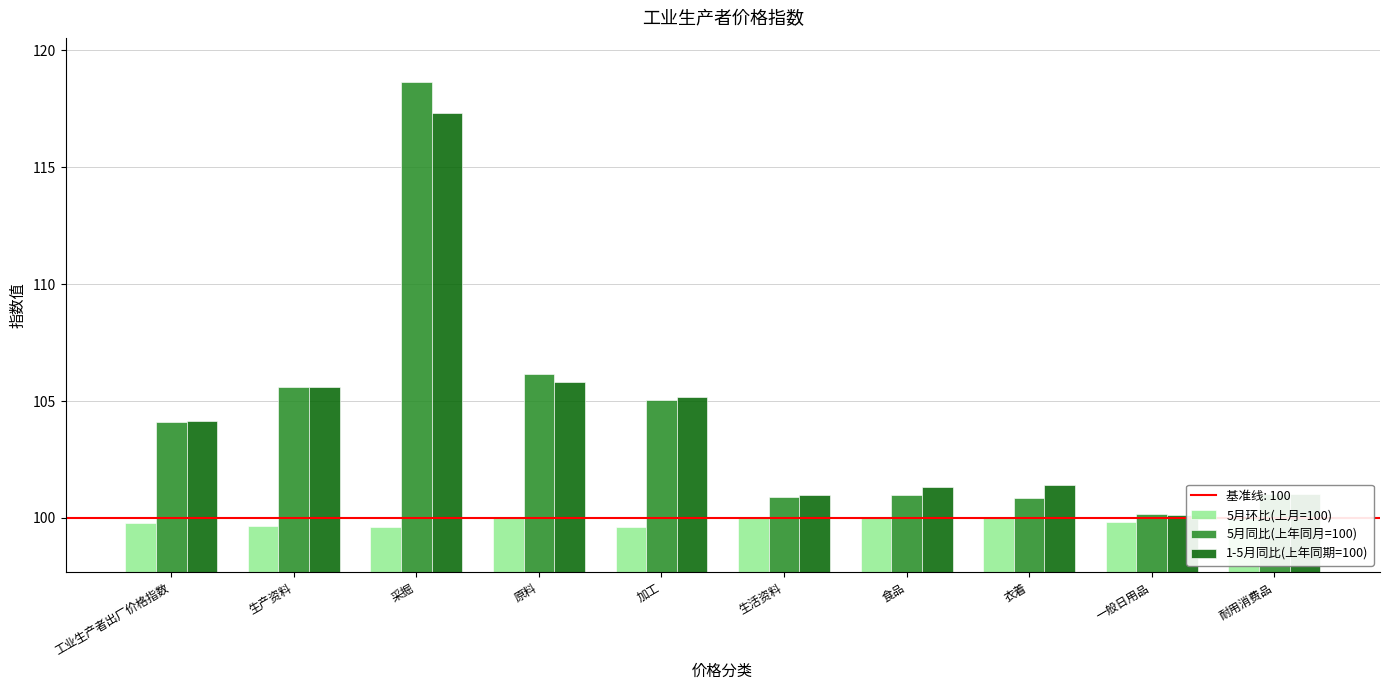

Reading left to right, what are all the values shown in this chart?

5月环比(上月=100): 99.8	99.7	99.6	100.0	99.6	100.0	100.0	100.0	99.8	100.1
5月同比(上年同月=100): 104.1	105.6	118.6	106.2	105.0	100.9	101.0	100.9	100.2	101.0
1-5月同比(上年同期=100): 104.2	105.6	117.3	105.8	105.2	101.0	101.3	101.4	100.1	101.0